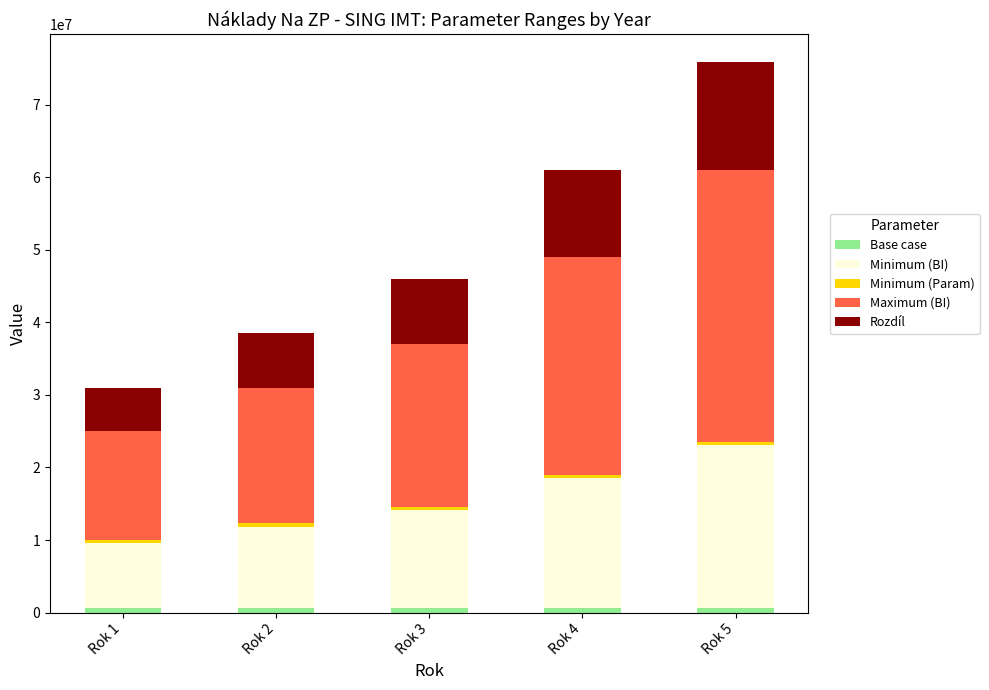

How many bars are there in total?

5